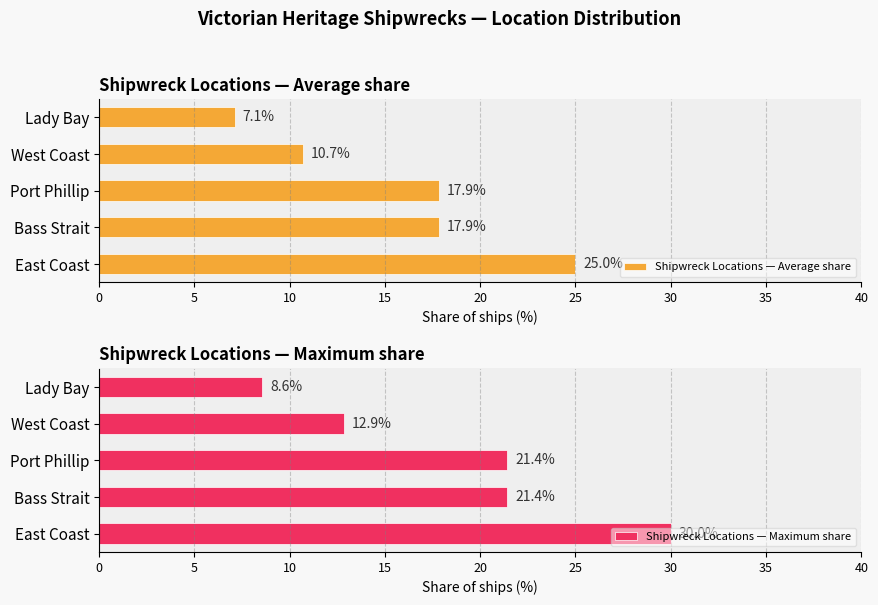

What are all the series names shown in the legend?

Shipwreck Locations — Average share, Shipwreck Locations — Maximum share